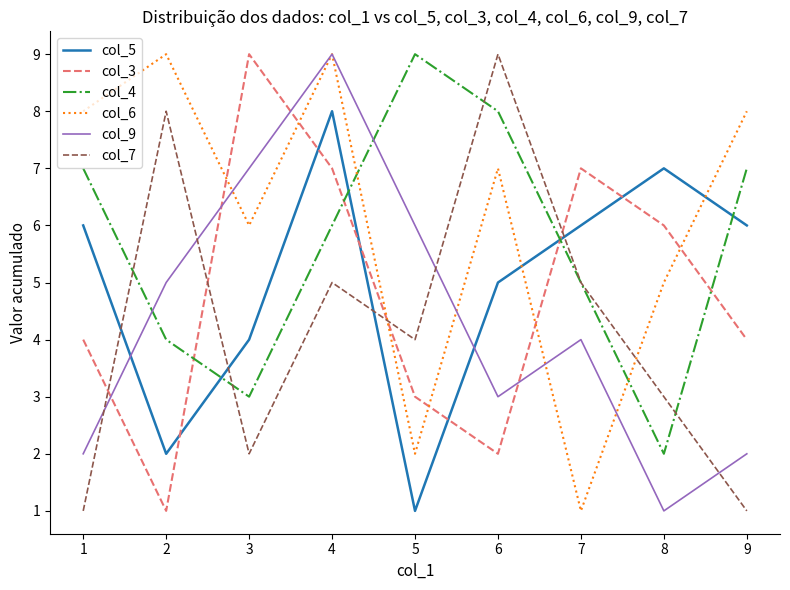

Is it true that col_5 equals 4 at 4?

False